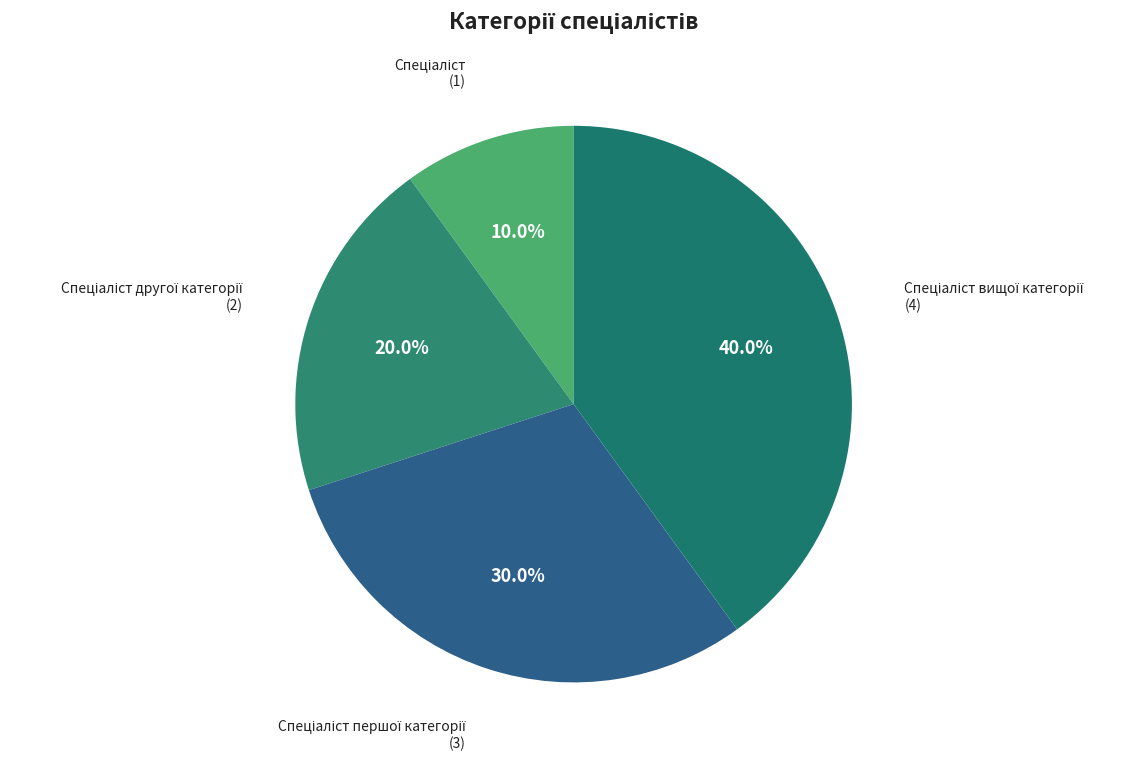

Does any single category account for the majority?

No